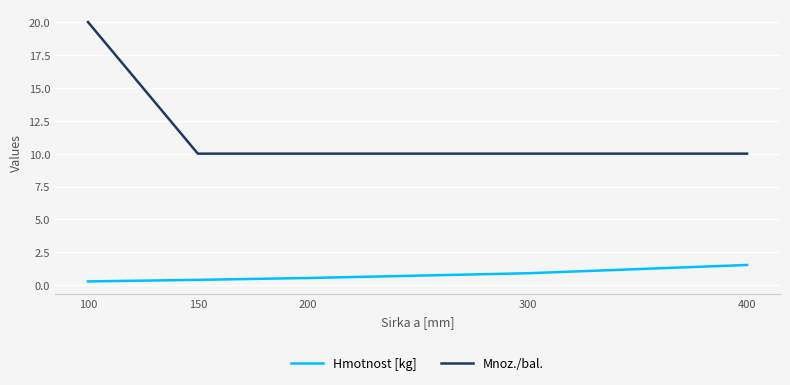

Rank the series at 150 from highest to lowest value.

Mnoz./bal., Hmotnost [kg]